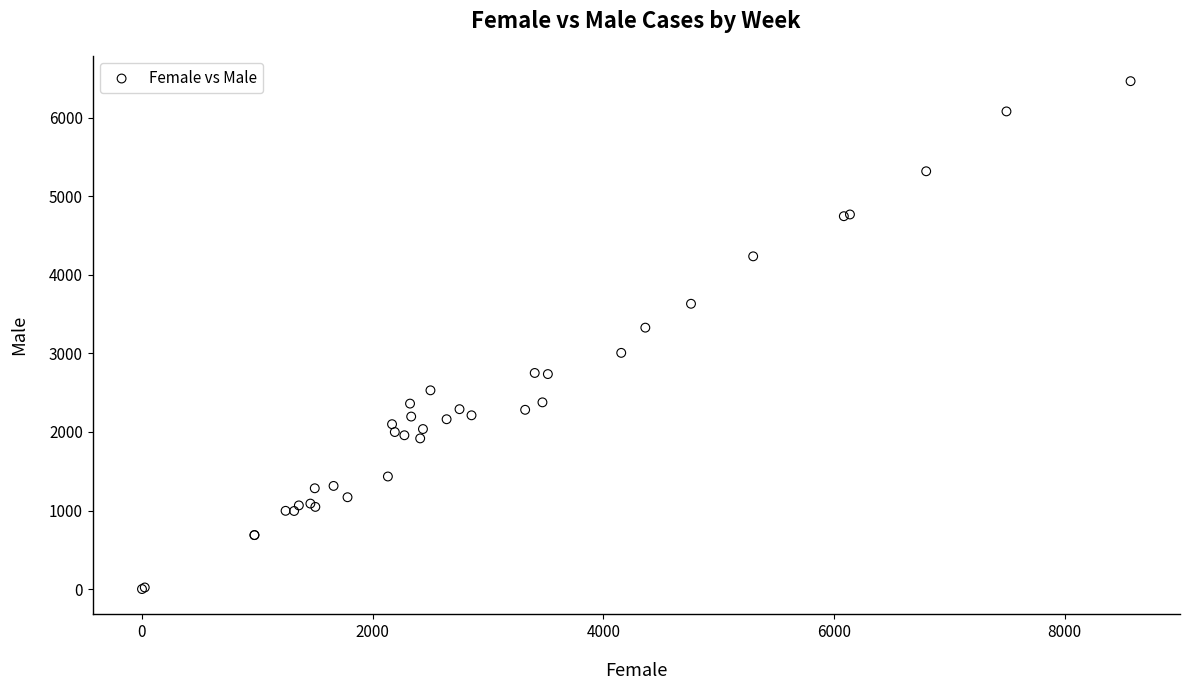

What Y value in the scatter plot is closest to 3233?

3328